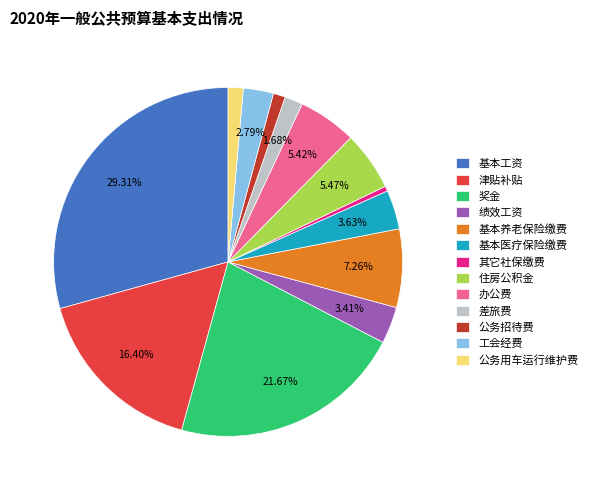

Combined, do 办公费 and 基本医疗保险缴费 account for over 50%?

No